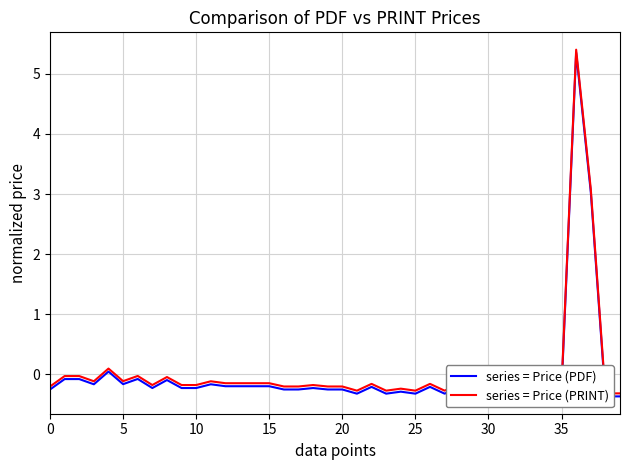

Is this an area chart (filled region under the line)?

No